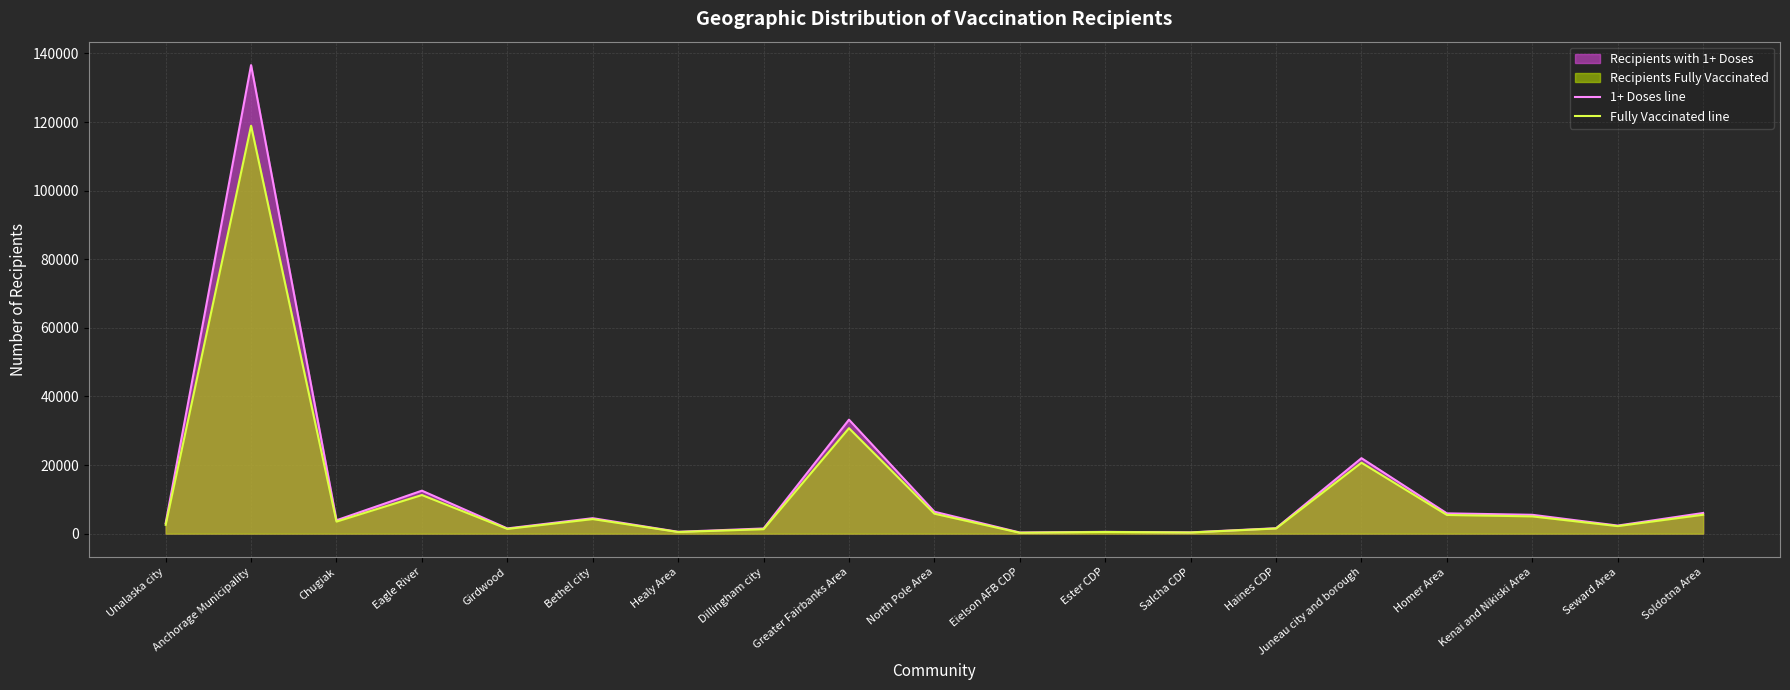

What is the greatest value displayed?

136614